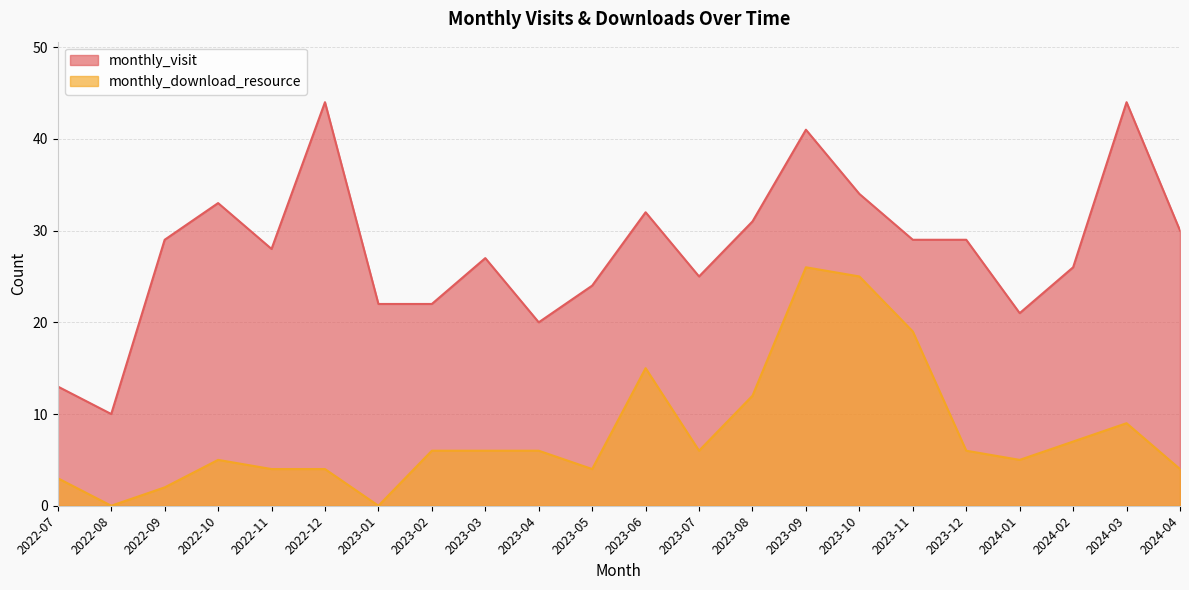

Which series changed the most between 2023-04 and 2024-04?

monthly_visit